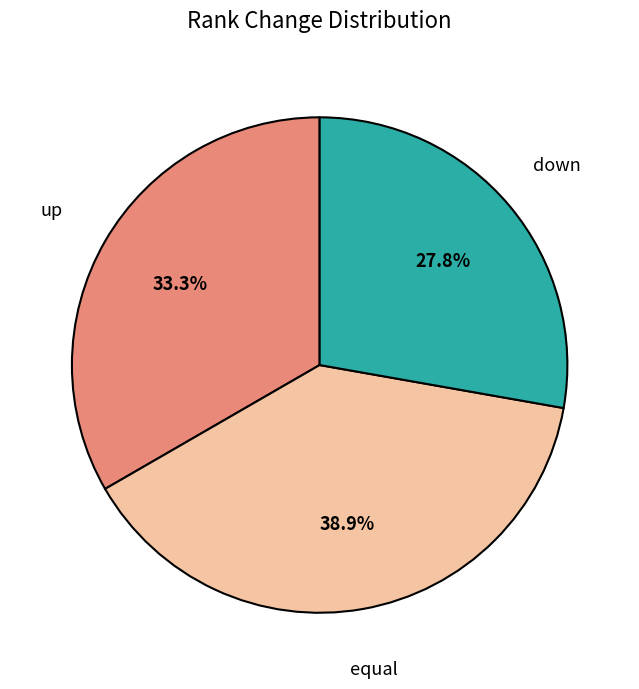

Is it true that down is 28% of the pie?

True